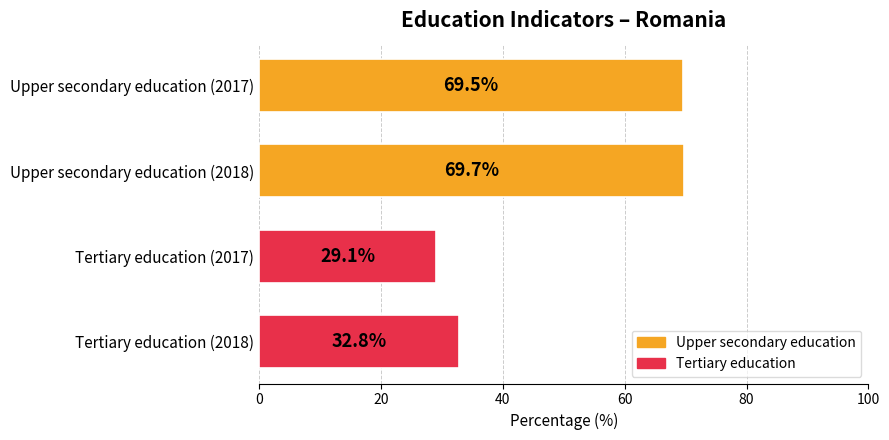

What is the ratio of the value at Tertiary education (2018) to the value at Tertiary education (2017)?

1.1